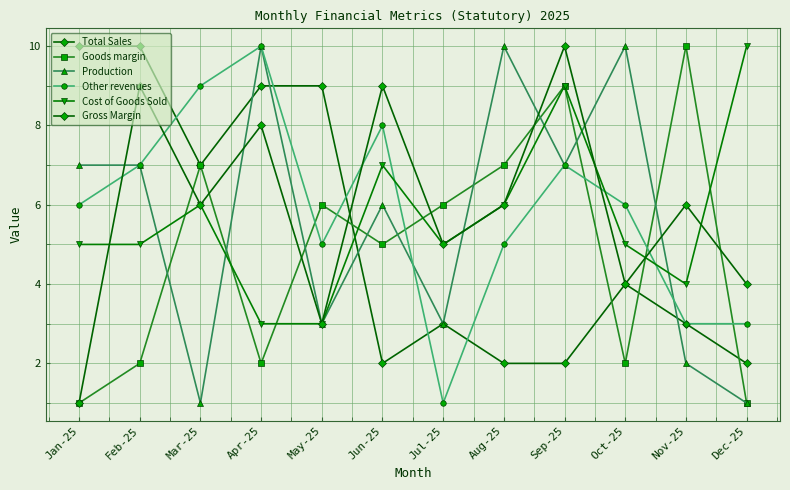

True or false: Other revenues has more than 0 points higher than both neighbors.

True